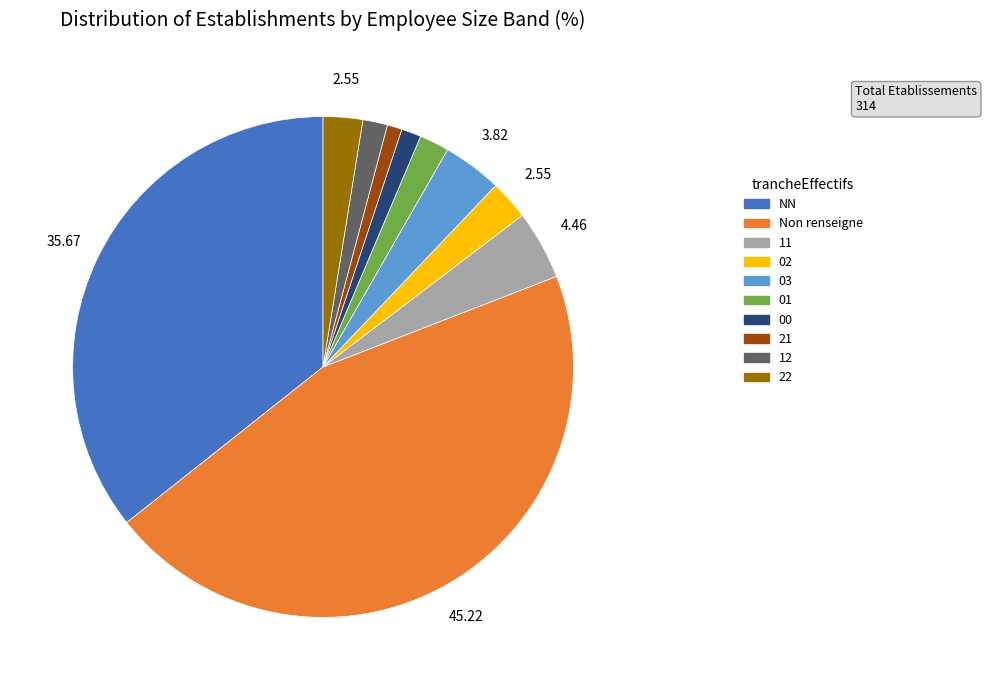

Is there any slice that represents more than half of the pie?

No